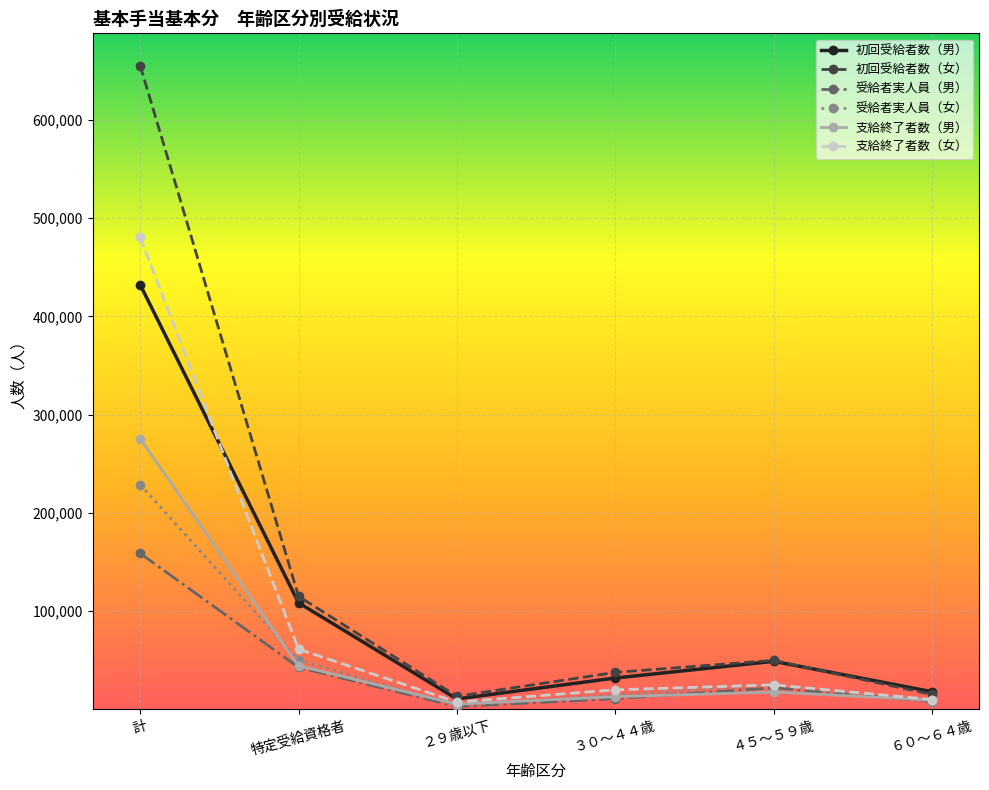

How many interior local valleys does the 支給終了者数（男） series have?

1